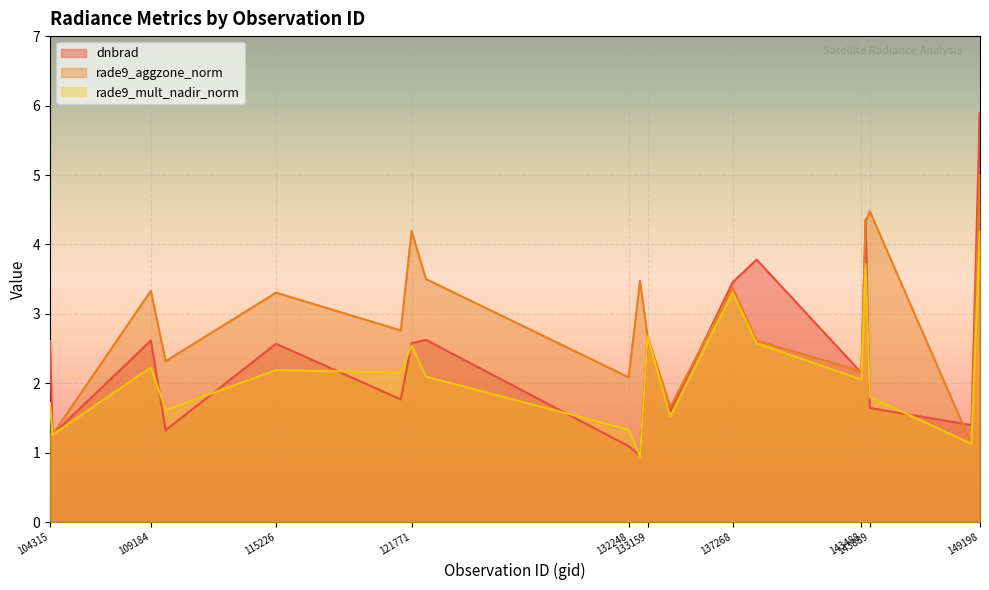

At how many categories does at least one series exceed 1?

20